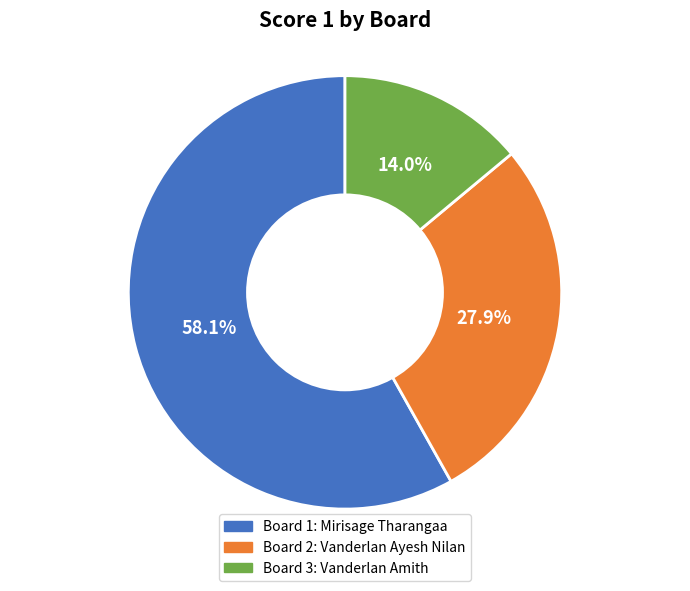

Is there a majority slice in this chart?

Yes